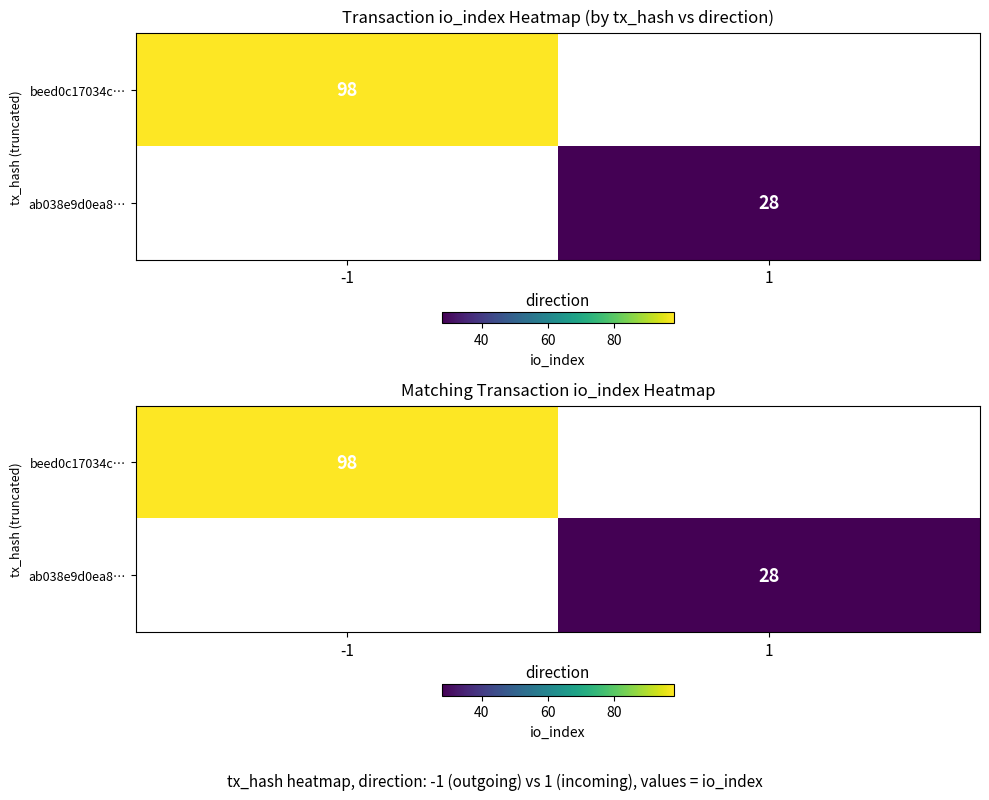

At which label is beed0c17034c… closest to 98?

-1